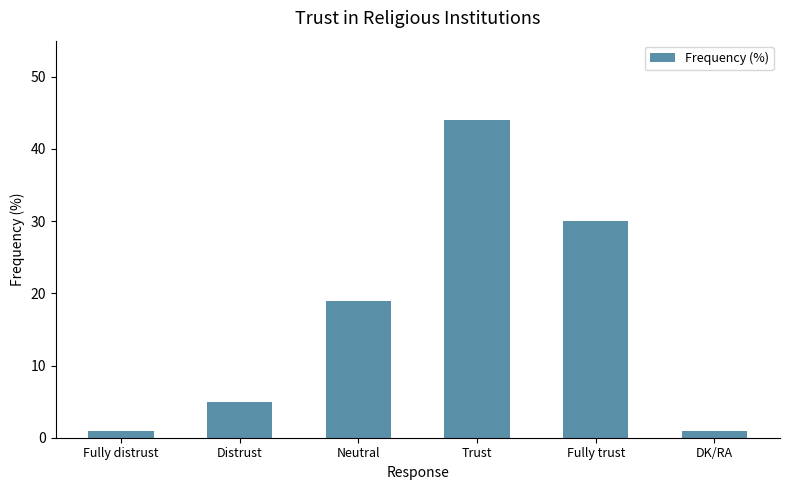

Reading left to right, what are all the values shown in this chart?

Fully distrust=1	Distrust=5	Neutral=19	Trust=44	Fully trust=30	DK/RA=1